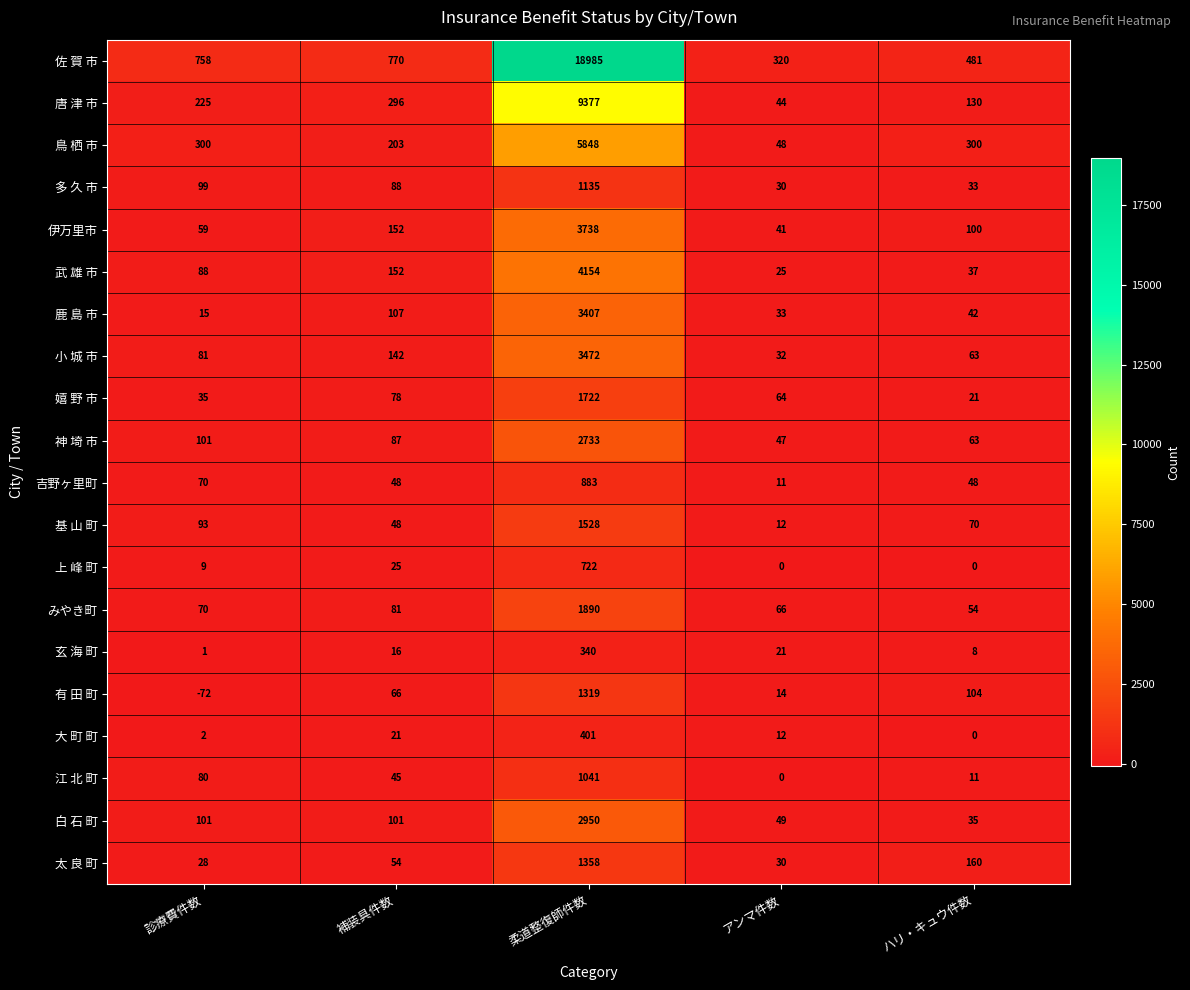

Is the value of 多 久 市 at 柔道整復師件数 greater than the value of 大 町 町 at ハリ・キュウ件数?

Yes